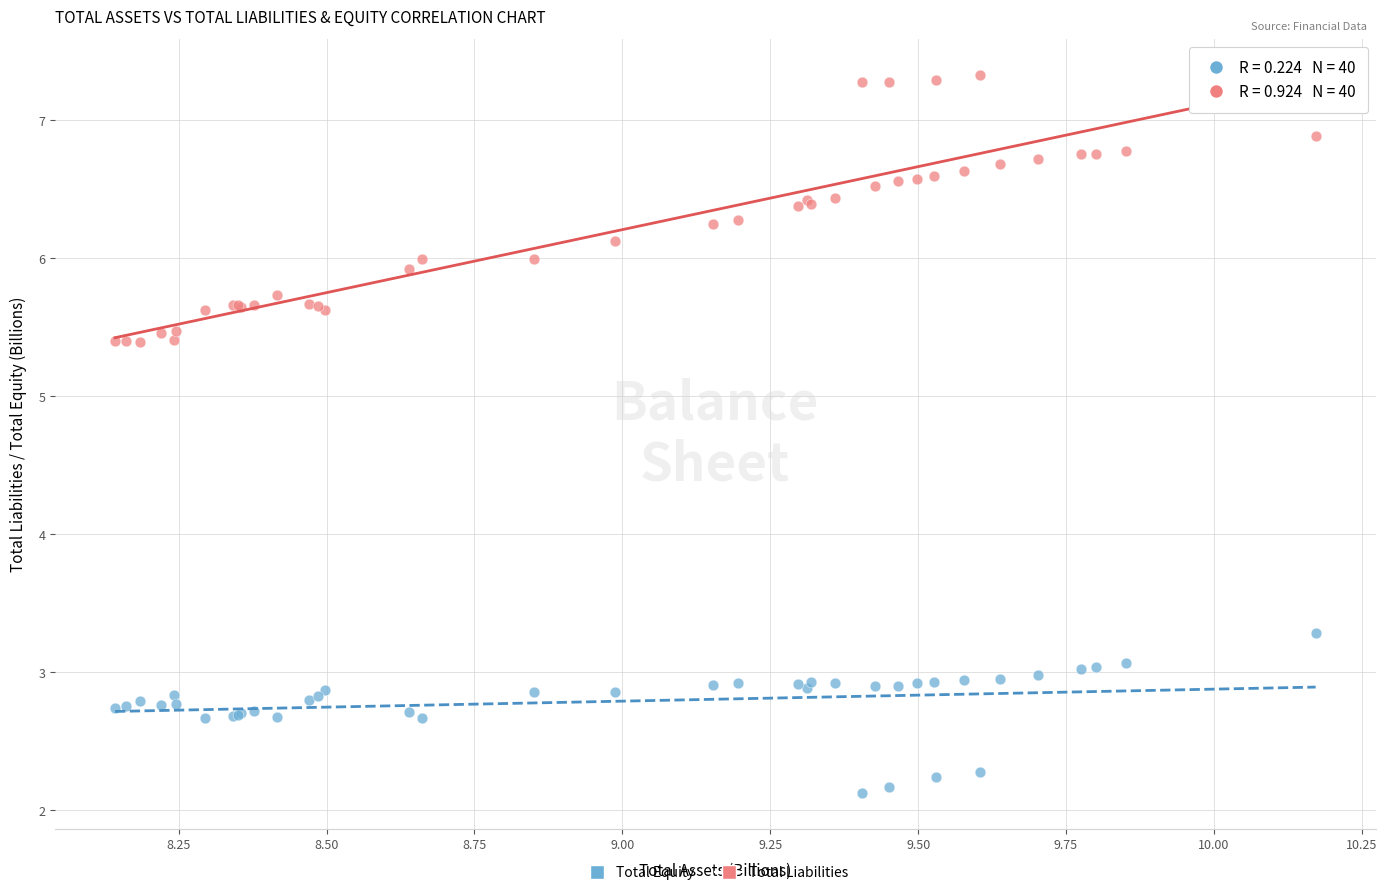

Which series has the widest spread of Y values?

Total Liabilities